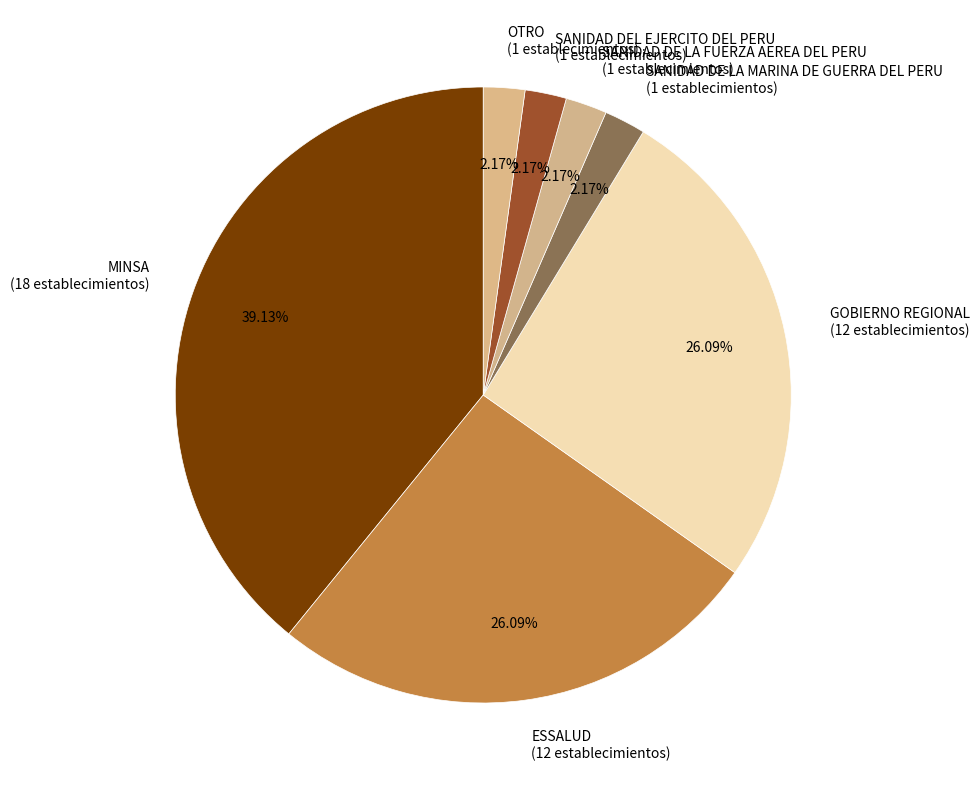

Does OTRO represent more than half of the total?

No